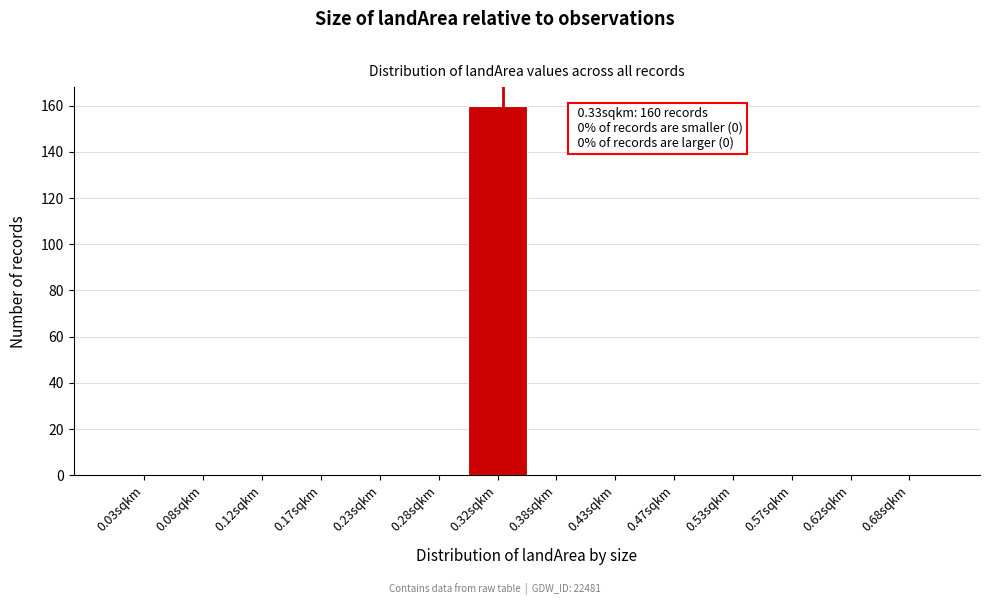

Which range on the x-axis has the tallest bar?

0.30 to 0.35